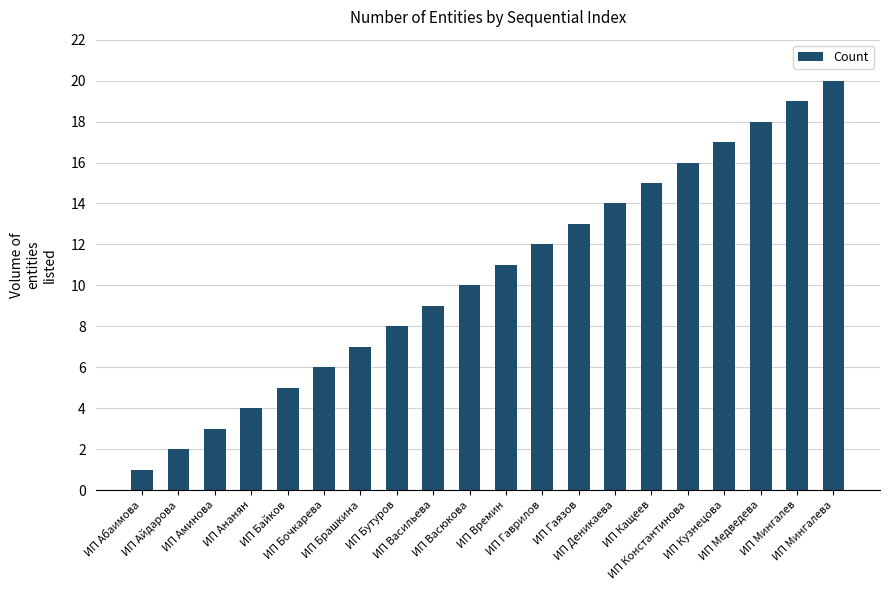

How many bars are there in total?

20